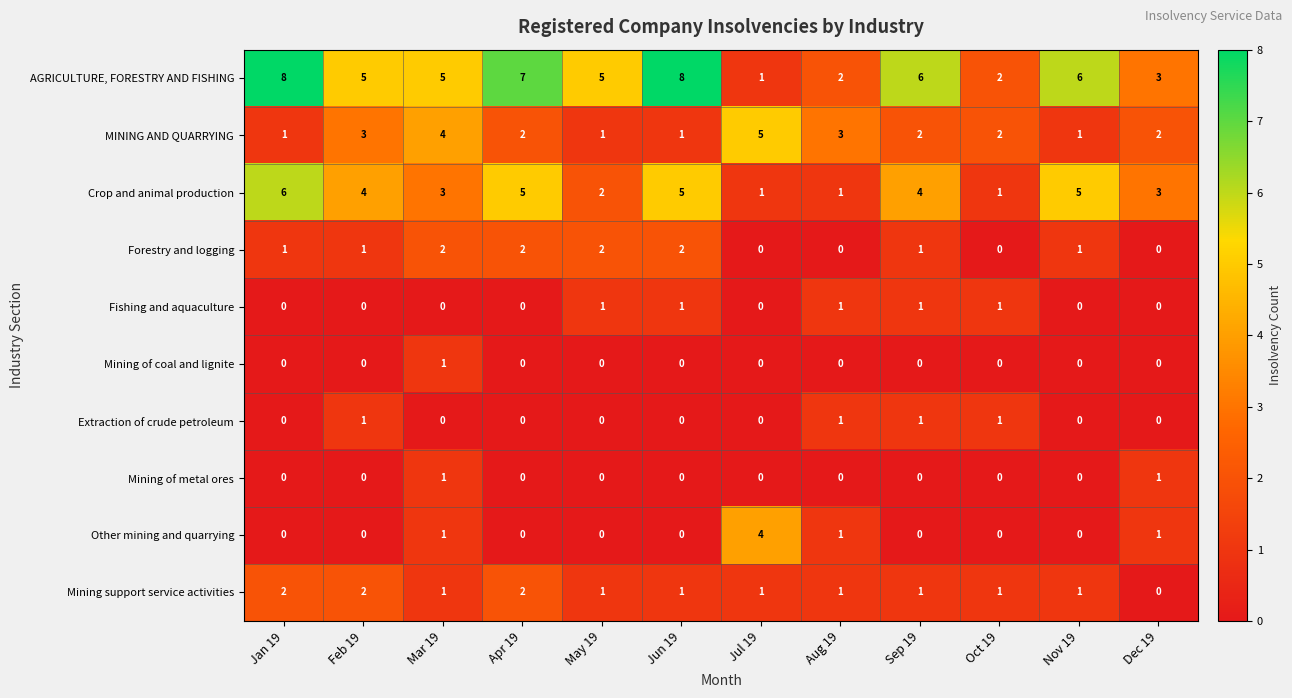

At how many categories does at least one series exceed 0?

12